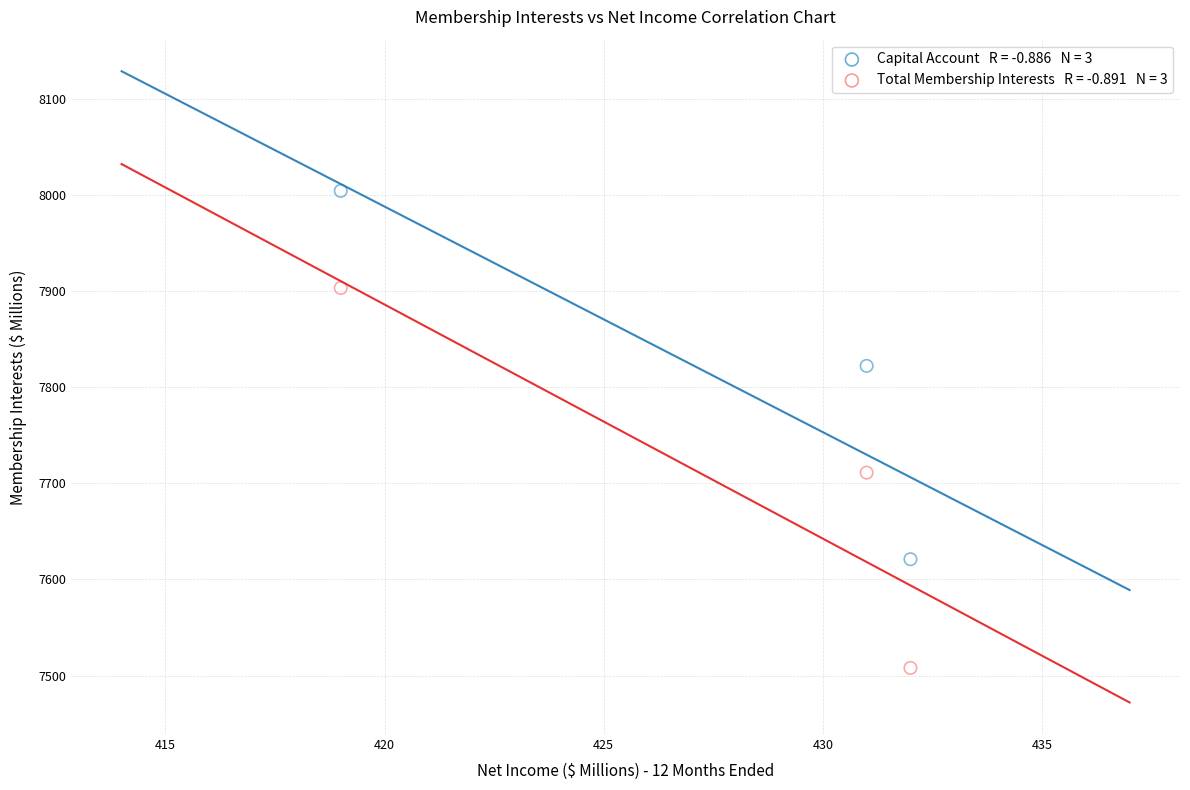

Across all data points, what is the average Y value?

7762